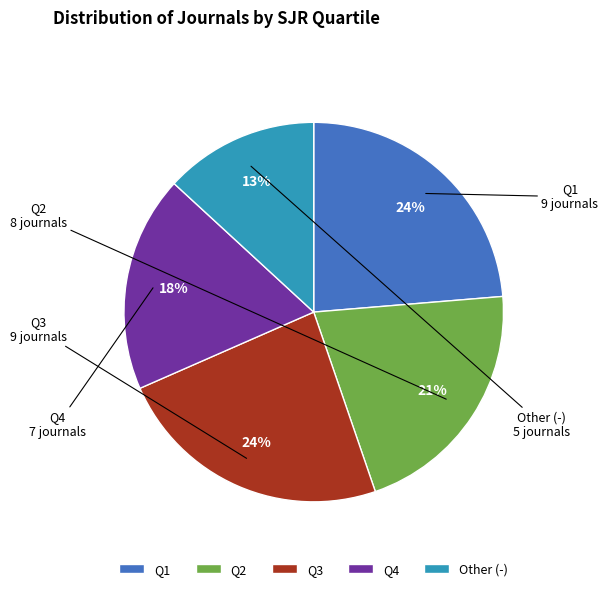

To the nearest percent, what is the combined percentage of Other (-) and Q3?

37%